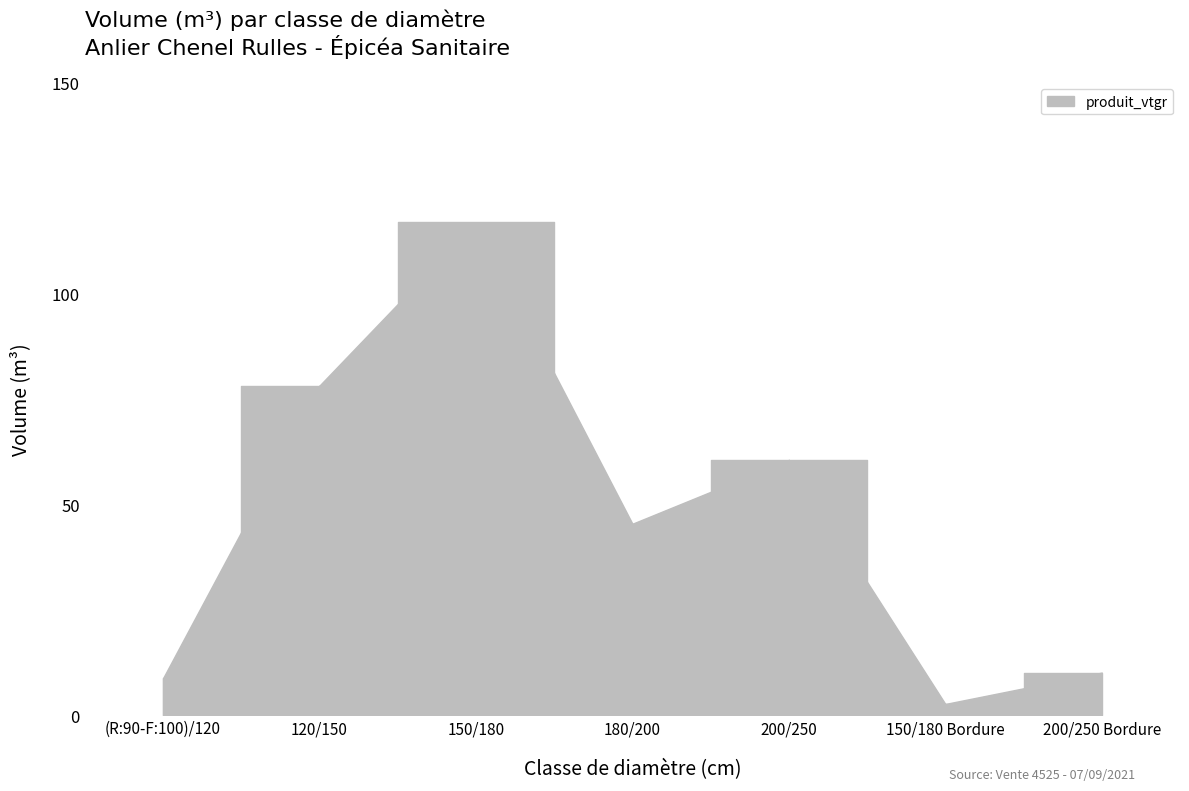

What position from the right is 200/250?

3